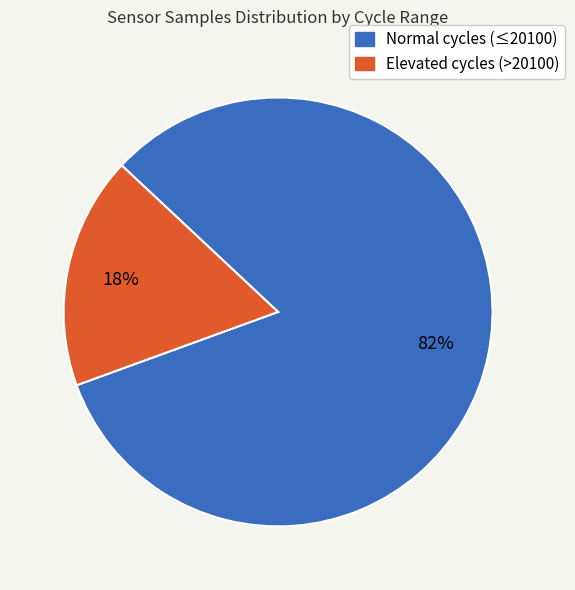

To the nearest percent, what is the average slice percentage?

50%